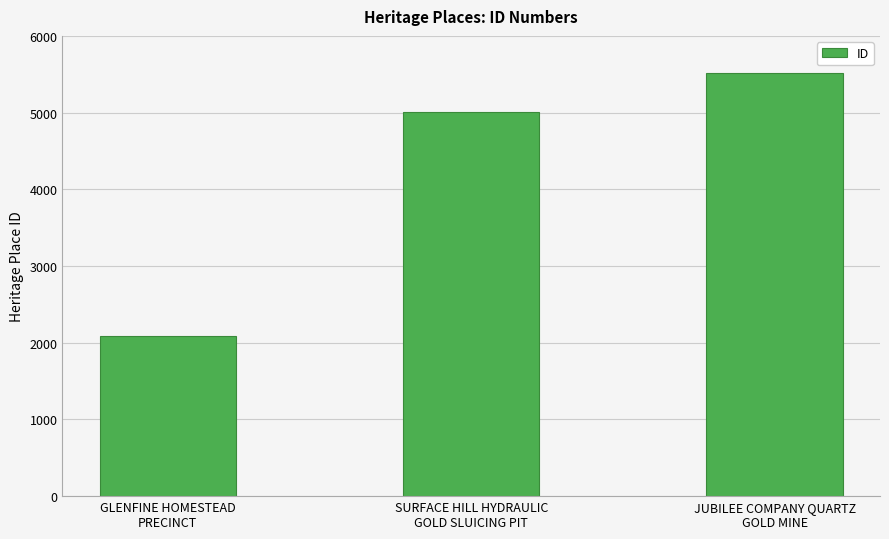

List the labels in order of value, smallest first.

GLENFINE HOMESTEAD
PRECINCT, SURFACE HILL HYDRAULIC
GOLD SLUICING PIT, JUBILEE COMPANY QUARTZ
GOLD MINE